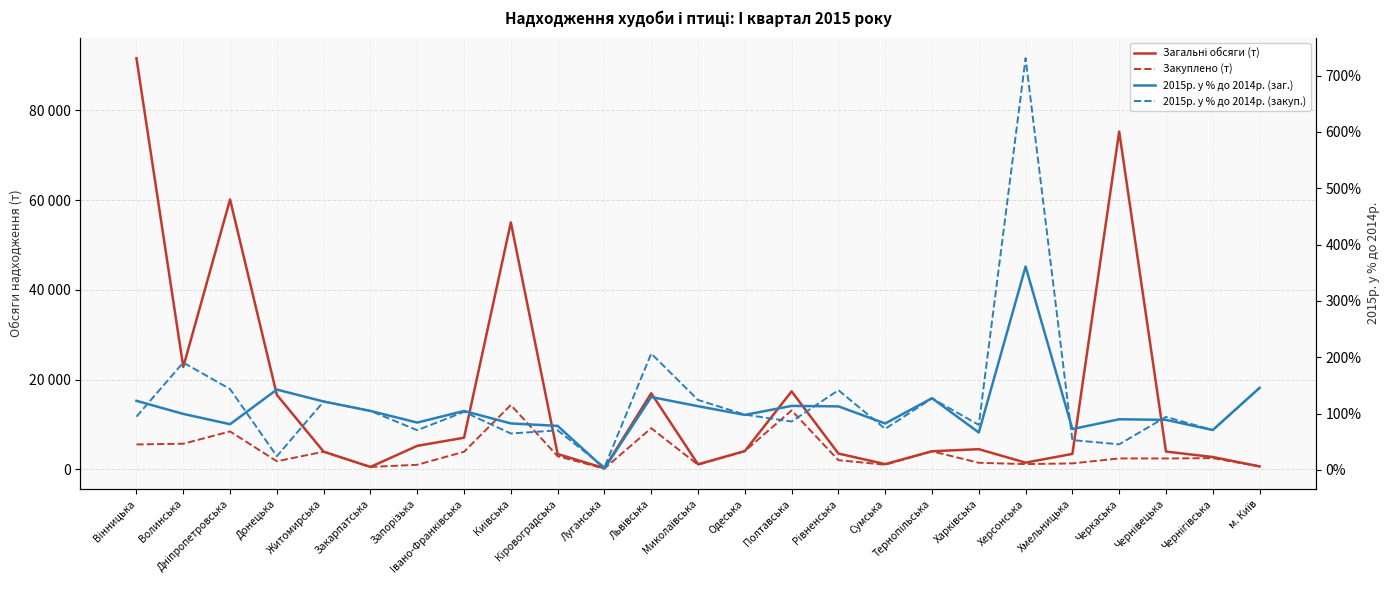

Reading right to left, transcribe all the data shown in this chart.

Загальні обсяги (т): 675.0	2765.0	3980.0	75273.0	3458.0	1512.0	4511.0	4048.0	1188.0	3538.0	17388.0	4084.0	1142.0	16972.0	265.0	3431.0	55023.0	7061.0	5254.0	551.0	3951.0	16614.0	60134.0	22820.0	91615.0
Закуплено (т): 675.0	2514.0	2441.0	2448.0	1345.0	1184.0	1480.0	4039.0	1050.0	2057.0	13148.0	4080.0	1044.0	9187.0	199.0	2939.0	14358.0	3934.0	1035.0	551.0	3951.0	1820.0	8458.0	5724.0	5567.0
2015р. у % до 2014р. (заг.): 145.5	70.7	88.7	89.8	72.4	360.9	66.3	127.2	82.3	112.7	113.5	97.5	113.0	129.3	2.3	78.0	82.4	104.5	83.9	104.6	121.3	142.5	81.0	99.3	122.5
2015р. у % до 2014р. (закуп.): 145.5	70.6	94.0	45.3	52.8	730.9	79.8	126.9	72.7	141.4	85.8	98.0	124.1	206.4	4.5	70.1	64.5	102.9	70.4	104.6	121.3	24.2	143.4	190.5	94.4